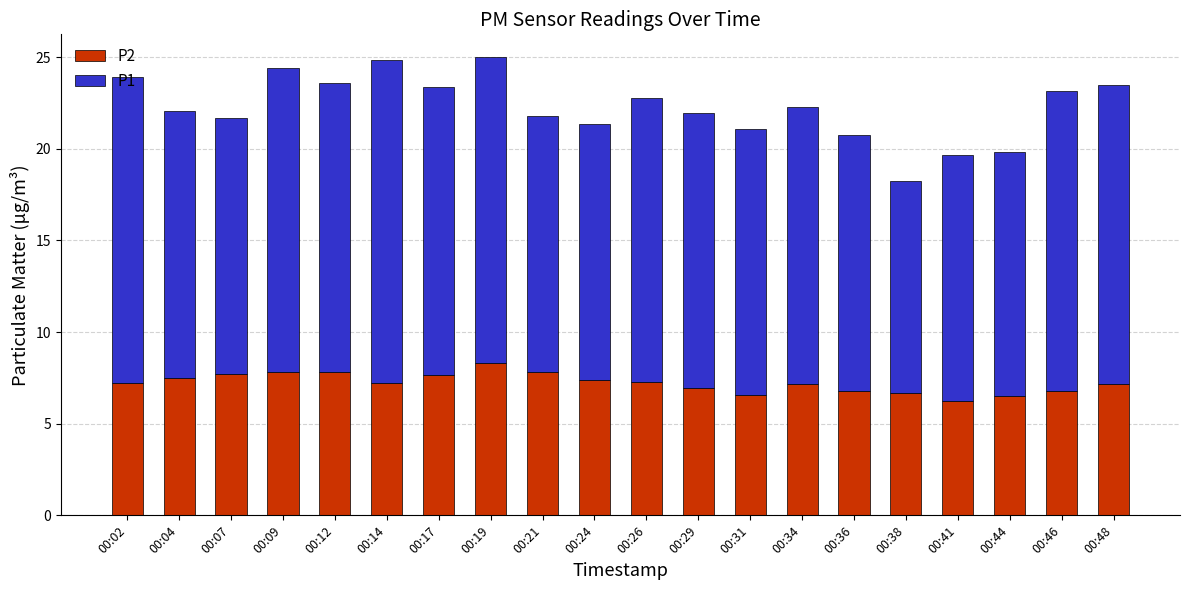

What is the difference between the maximum and minimum values in the P2 series?

2.1